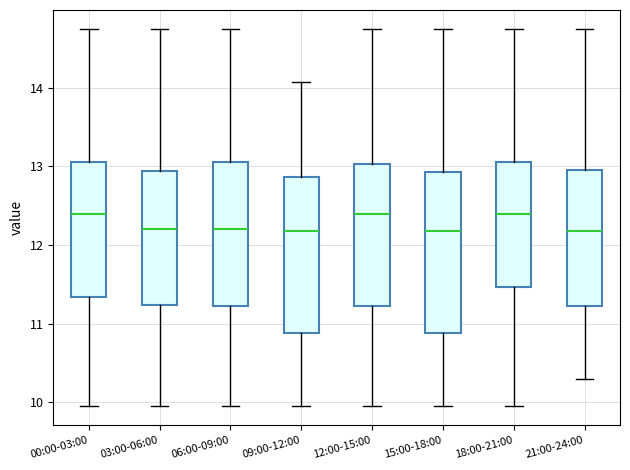

Reading left to right, transcribe this box plot: for each box, give where its median line is, the range the box spans, and where its two whiskers end, as read against the y-axis. The values are not printed on the chart, so give them approximately, as read against the axis.

00:00-03:00: median 12.4, box 11.3 to 13.1, whiskers 10.0 to 14.8
03:00-06:00: median 12.2, box 11.2 to 12.9, whiskers 10.0 to 14.8
06:00-09:00: median 12.2, box 11.2 to 13.1, whiskers 10.0 to 14.8
09:00-12:00: median 12.2, box 10.9 to 12.9, whiskers 10.0 to 14.1
12:00-15:00: median 12.4, box 11.2 to 13.0, whiskers 10.0 to 14.8
15:00-18:00: median 12.2, box 10.9 to 12.9, whiskers 10.0 to 14.8
18:00-21:00: median 12.4, box 11.5 to 13.1, whiskers 10.0 to 14.8
21:00-24:00: median 12.2, box 11.2 to 13.0, whiskers 10.3 to 14.8